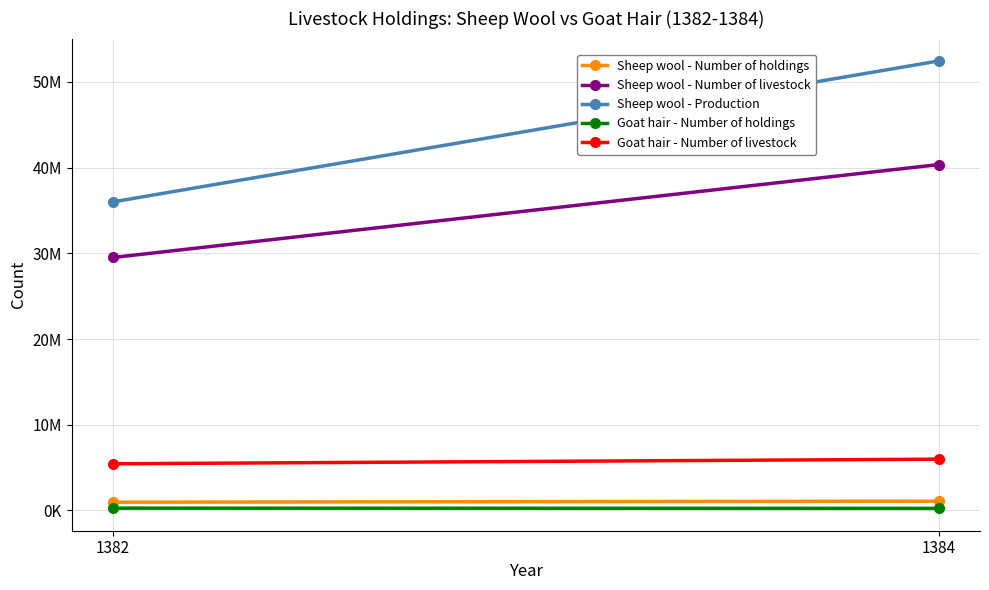

True or false: Goat hair - Number of holdings has a value of 366477 at 1382.

False